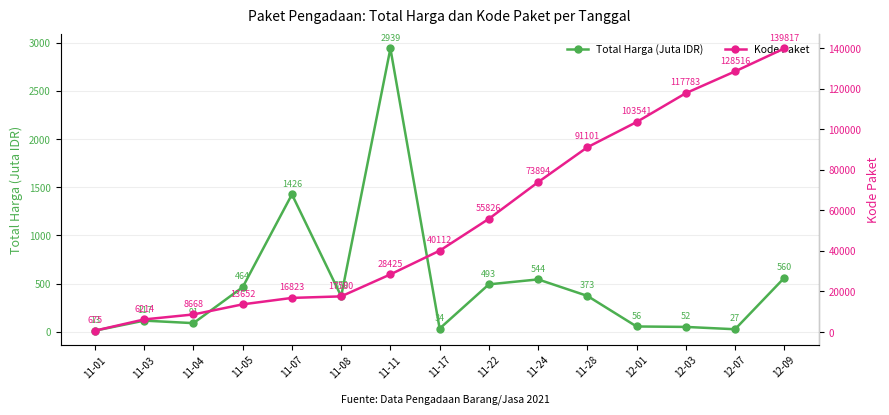

True or false: Total Harga (Juta IDR) has a value of 19.7 at 11-04.

False